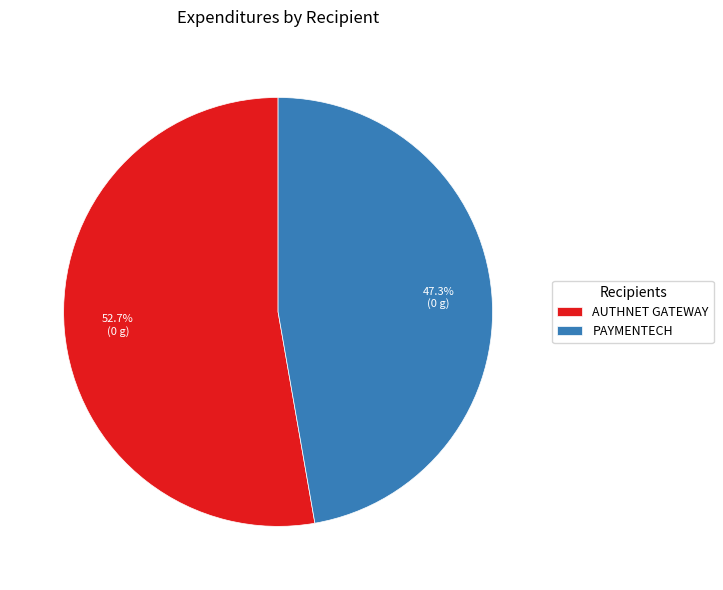

The AUTHNET GATEWAY slice represents 53% of the pie. True or false?

True